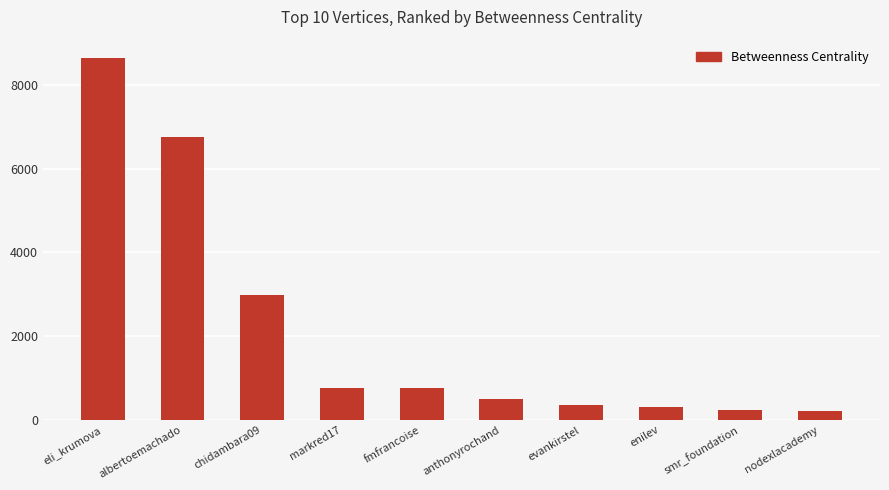

What is the maximum value shown in the chart?

8646.7